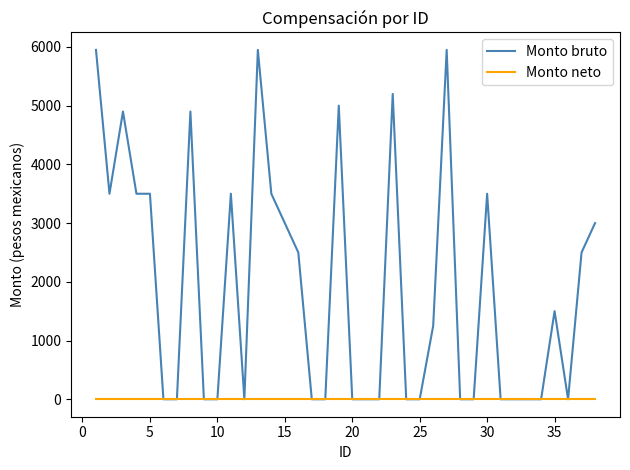

What is the average value of the Monto bruto series?

1911